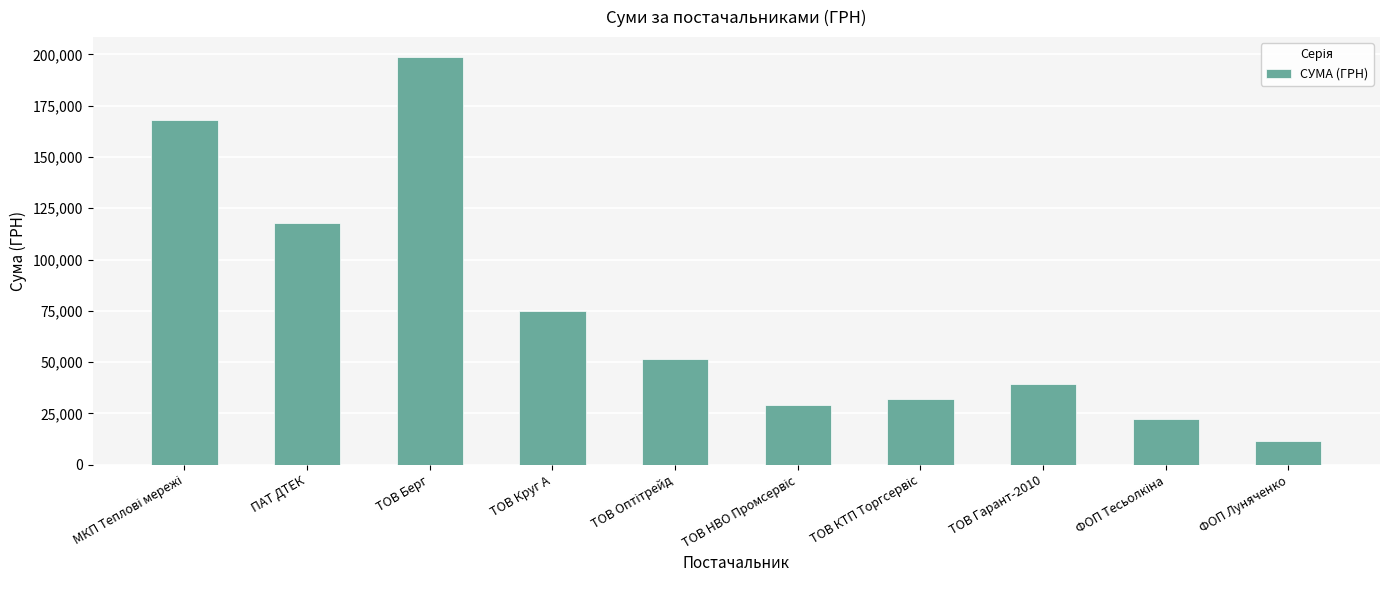

Which has a higher value, ФОП Луняченко or ТОВ Берг?

ТОВ Берг